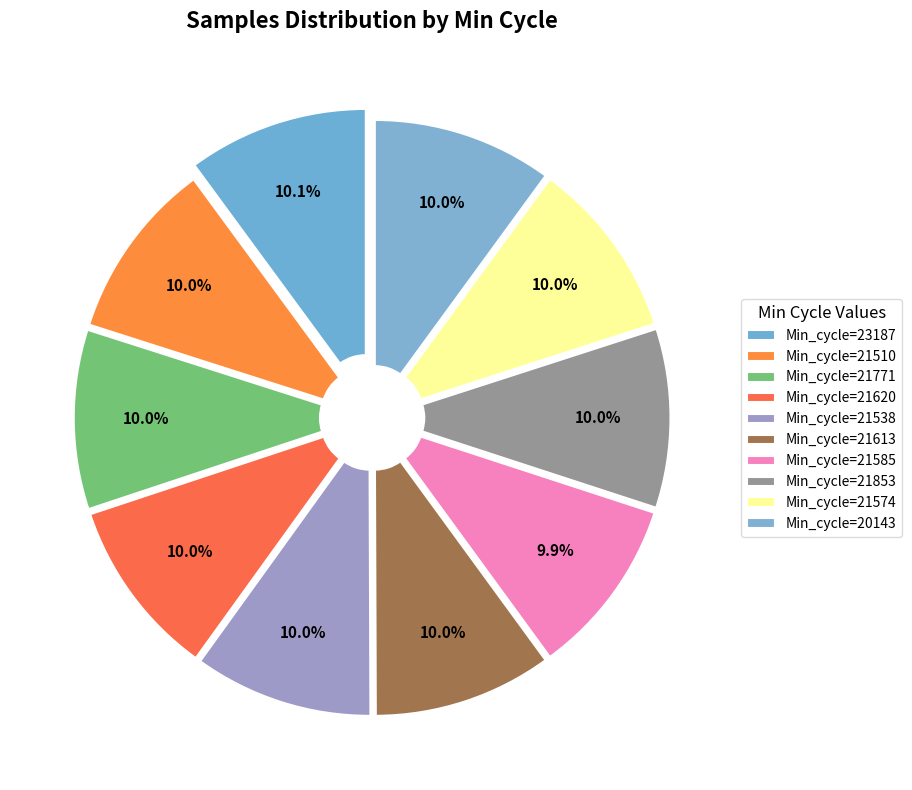

Is there any slice that represents more than half of the pie?

No